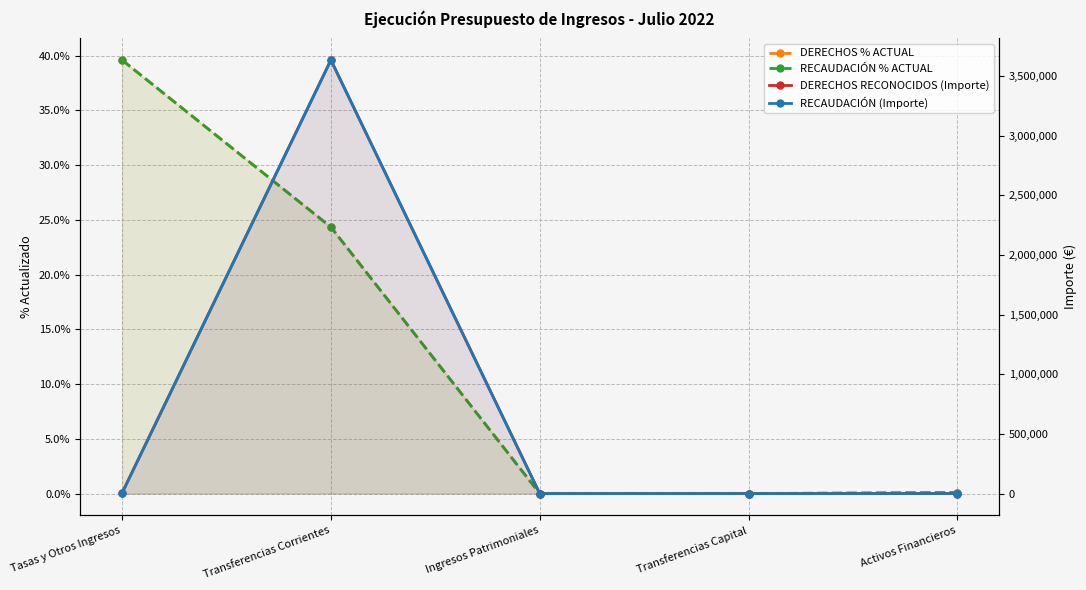

True or false: RECAUDACIÓN % ACTUAL has more than 0 interior local peaks.

False